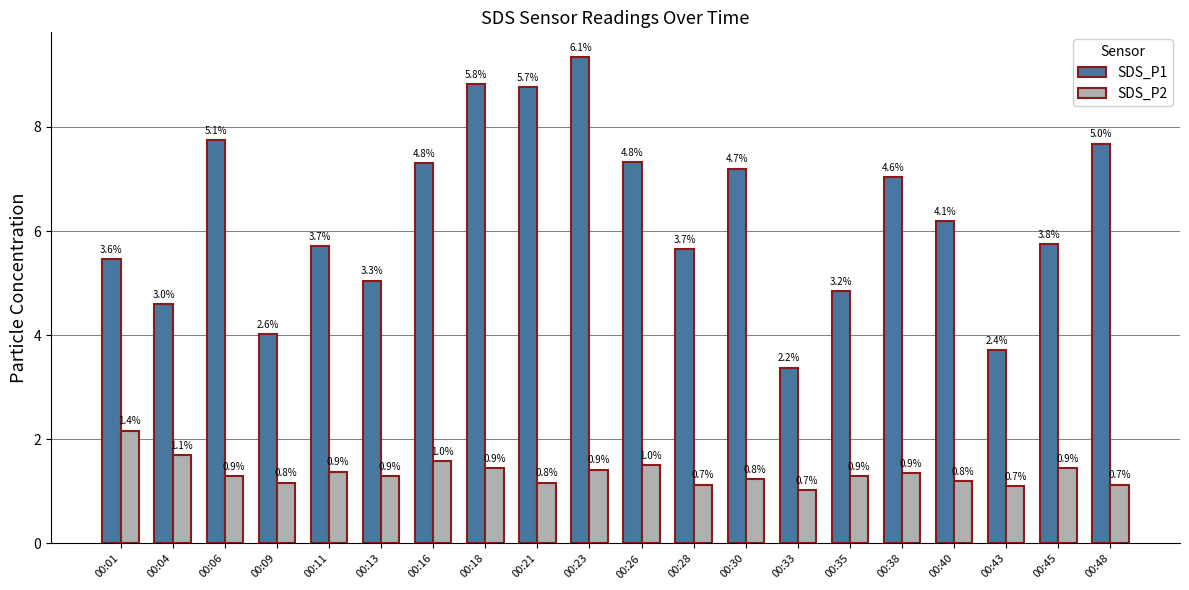

Reading left to right, transcribe all the data shown in this chart.

SDS_P1: 5.5	4.6	7.8	4.0	5.7	5.0	7.3	8.8	8.8	9.3	7.3	5.7	7.2	3.4	4.8	7.0	6.2	3.7	5.8	7.7
SDS_P2: 2.2	1.7	1.3	1.2	1.4	1.3	1.6	1.4	1.2	1.4	1.5	1.1	1.2	1.0	1.3	1.4	1.2	1.1	1.4	1.1